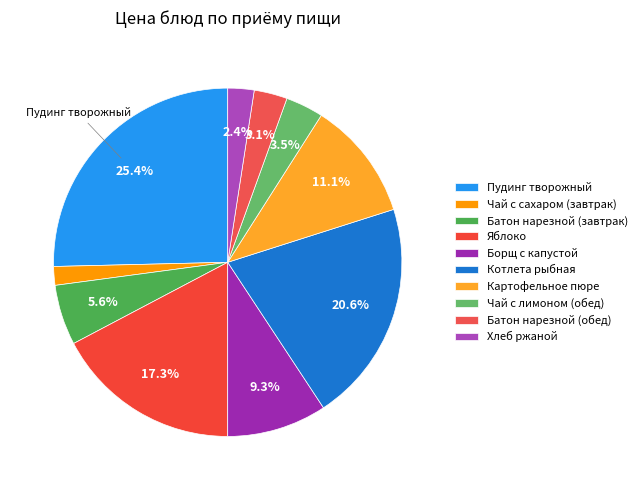

Is it true that Чай с лимоном (обед) is 18% of the pie?

False